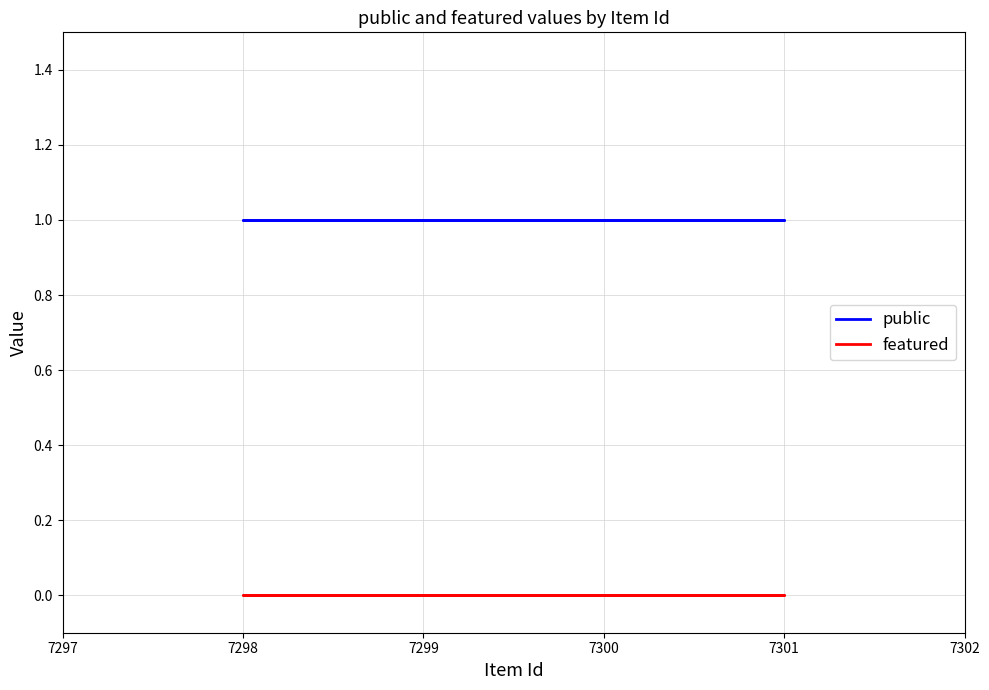

What are all the series names shown in the legend?

public, featured